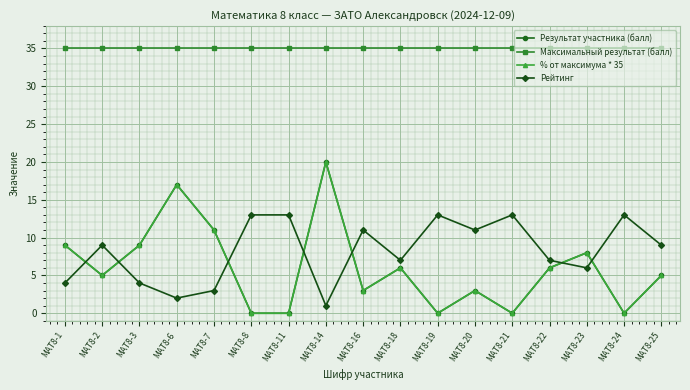

What is the total value across all series at МАТ8-16?

52